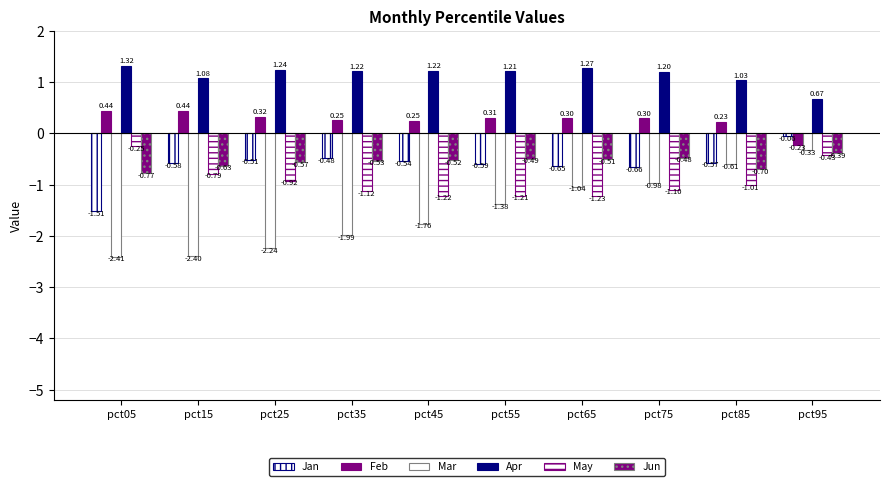

True or false: Mar has a value of -0.5 at pct55.

False